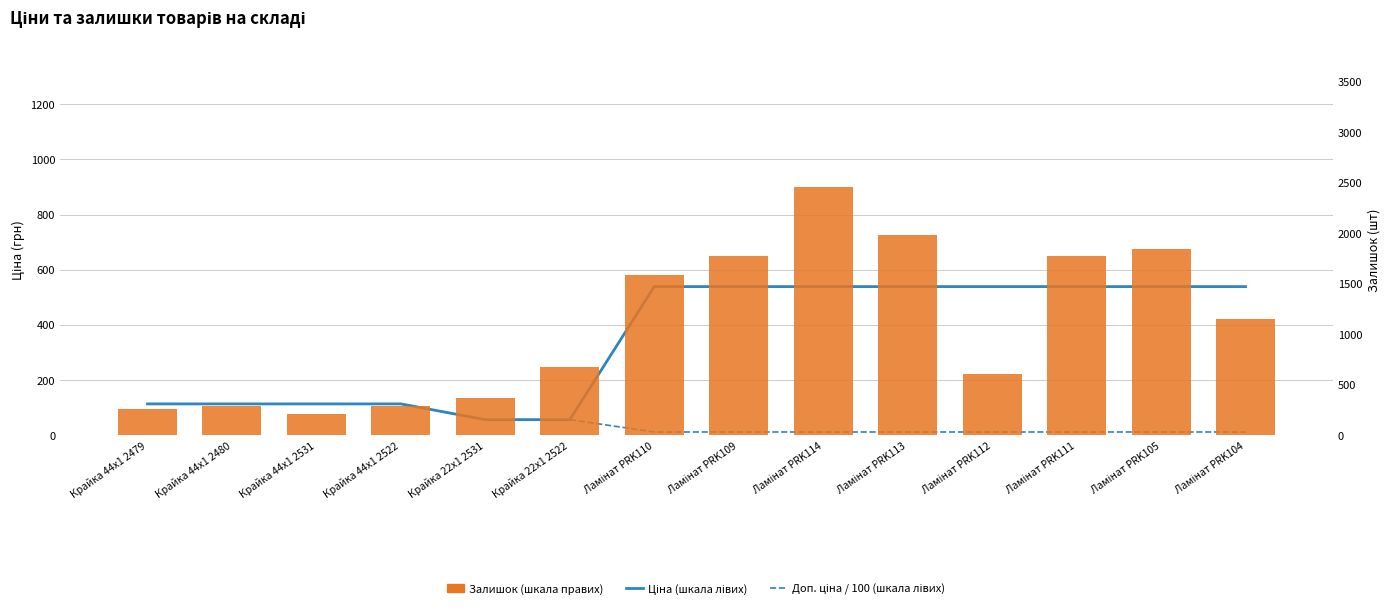

What is the sum of all Залишок values?

15283.0